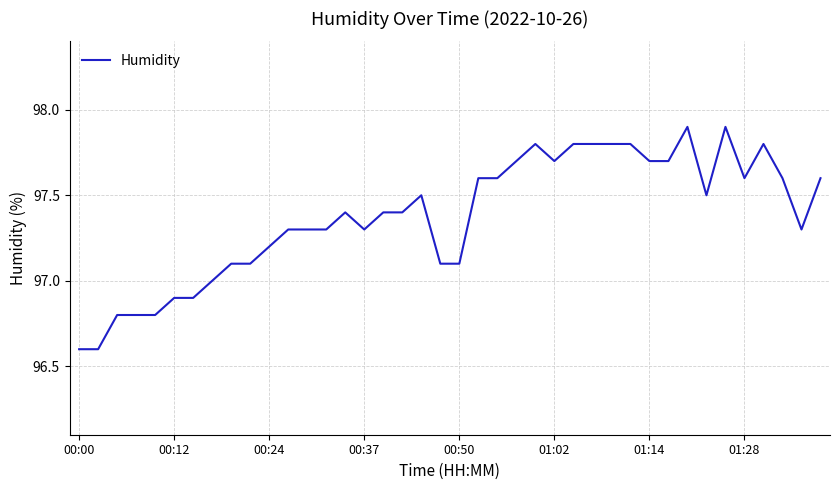

Does the chart display data point markers on the line(s)?

No